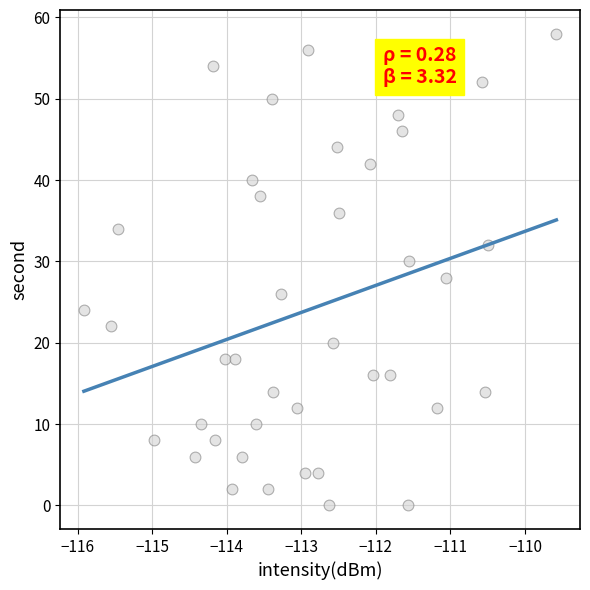

What is the range of Y values (max minus min)?

58